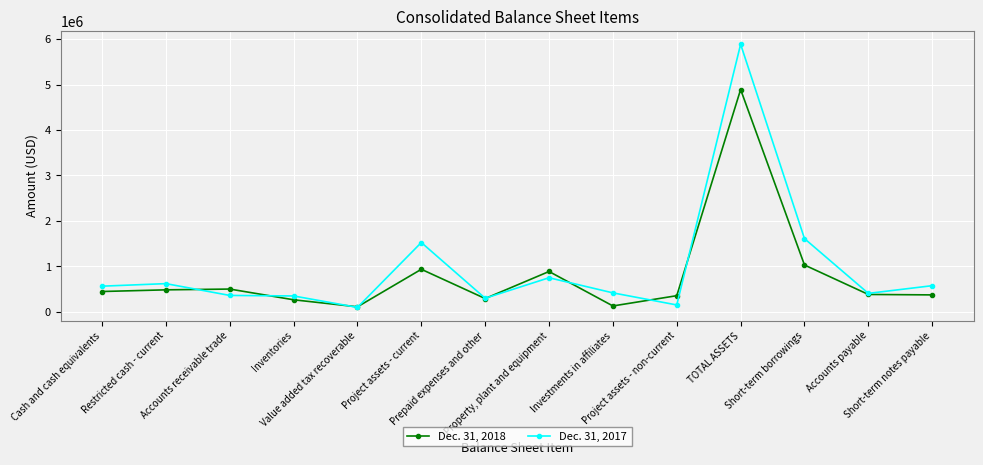

At which label is Dec. 31, 2018 closest to 2499940?

Short-term borrowings